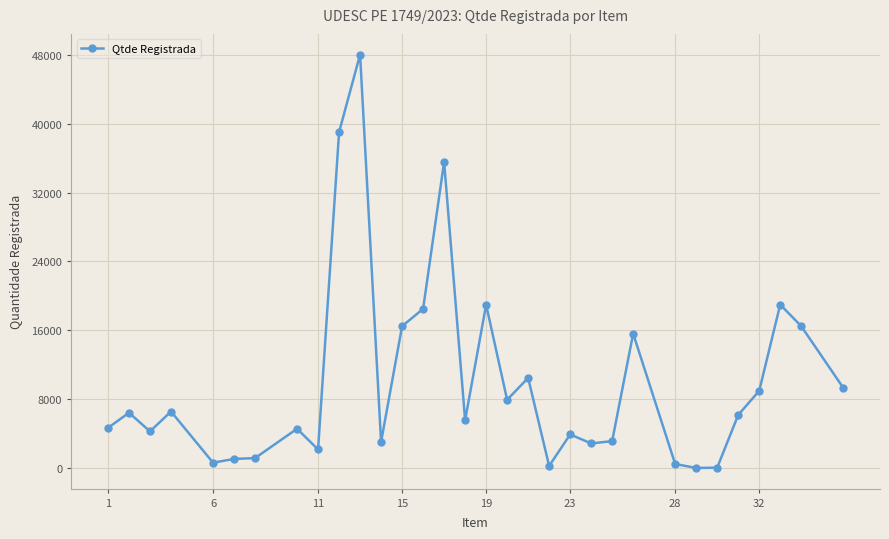

What is the difference between the second highest and second lowest values?

38910